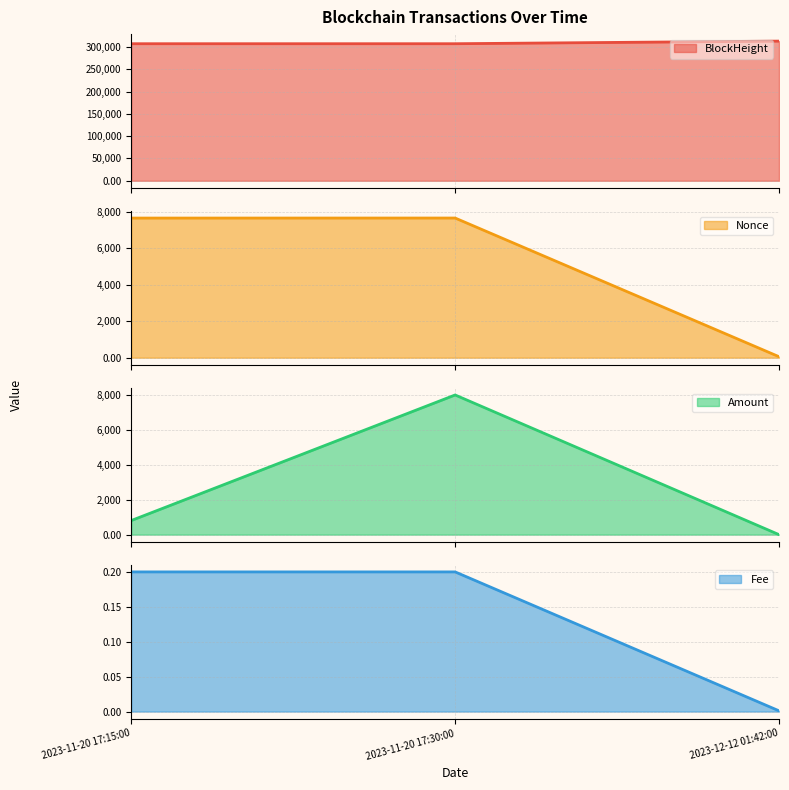

Which series has the largest range (max minus min)?

Amount